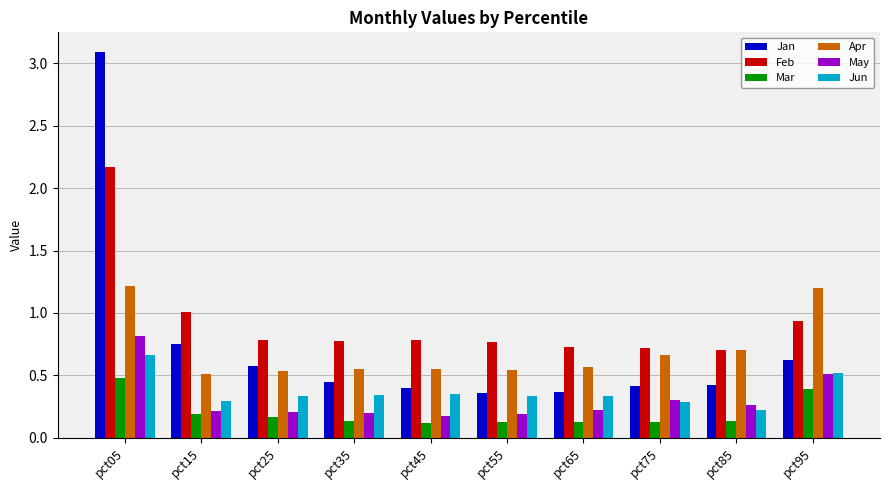

True or false: Mar has a value of 0.2 at pct15.

True